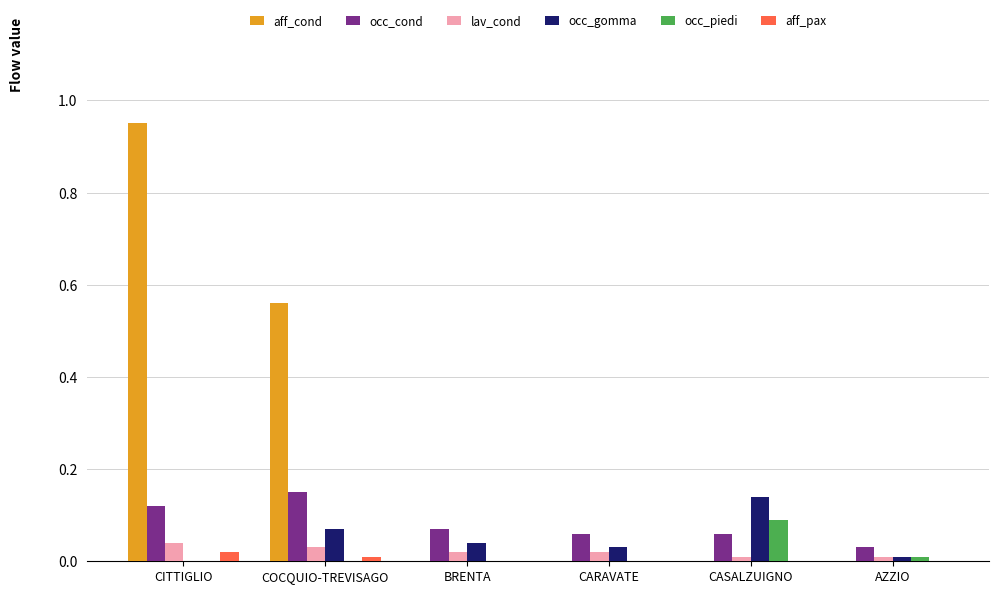

Between COCQUIO-TREVISAGO and AZZIO, which series saw the biggest shift?

aff_cond